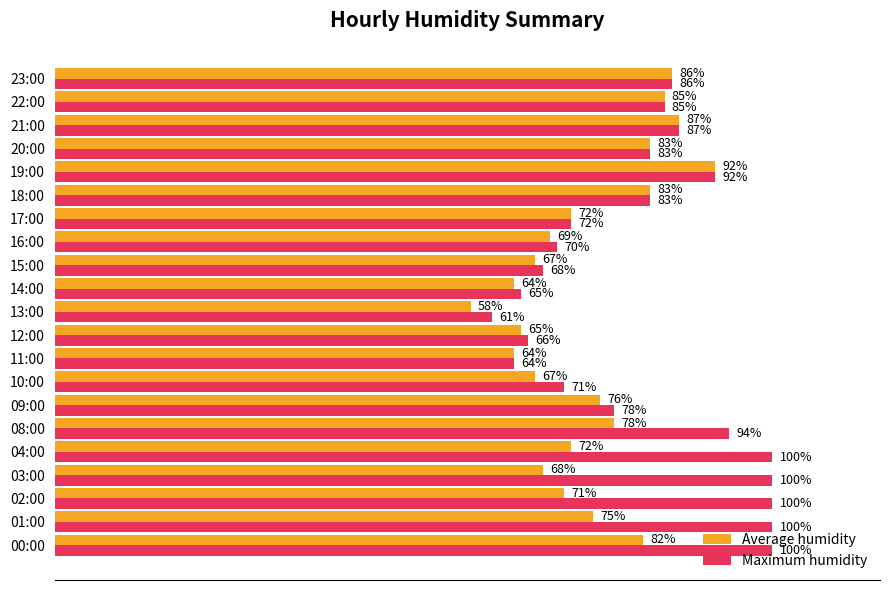

Is the value of Maximum humidity at 08:00 greater than the value of Average humidity at 21:00?

Yes